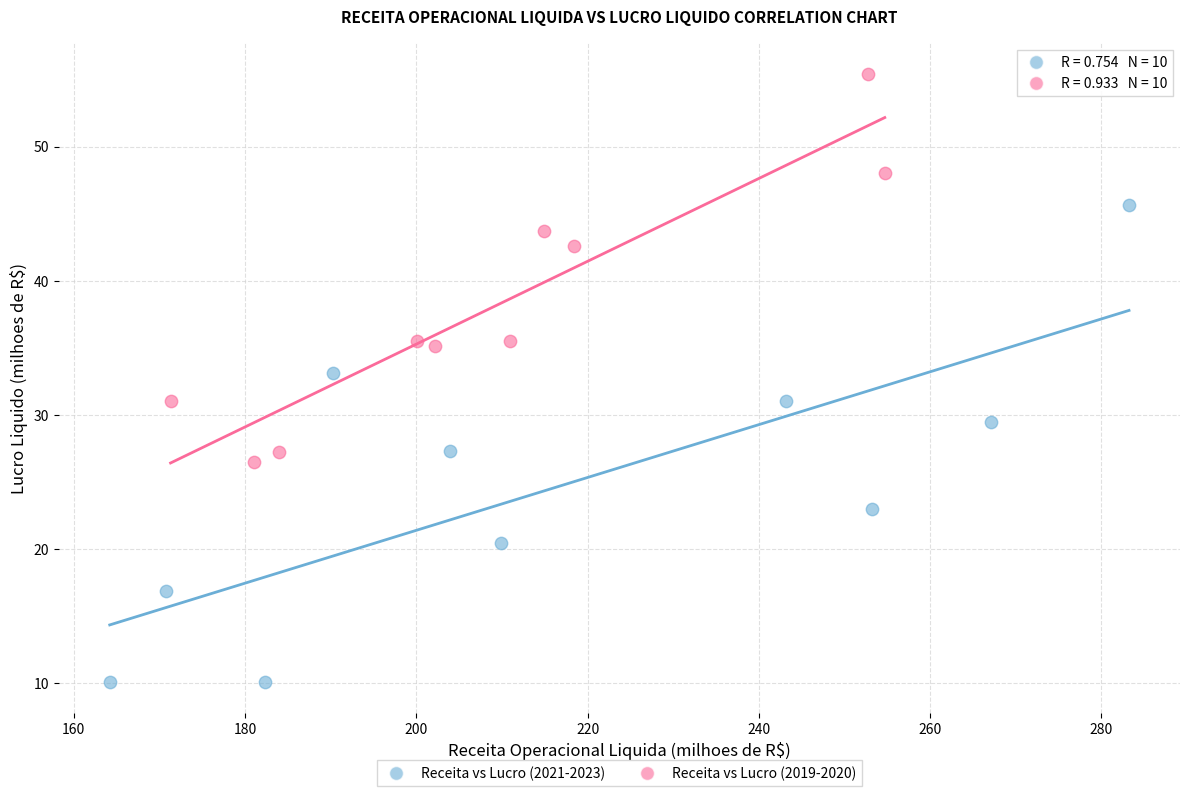

What are all the series names shown in the legend?

Receita vs Lucro (2021-2023), Receita vs Lucro (2019-2020)